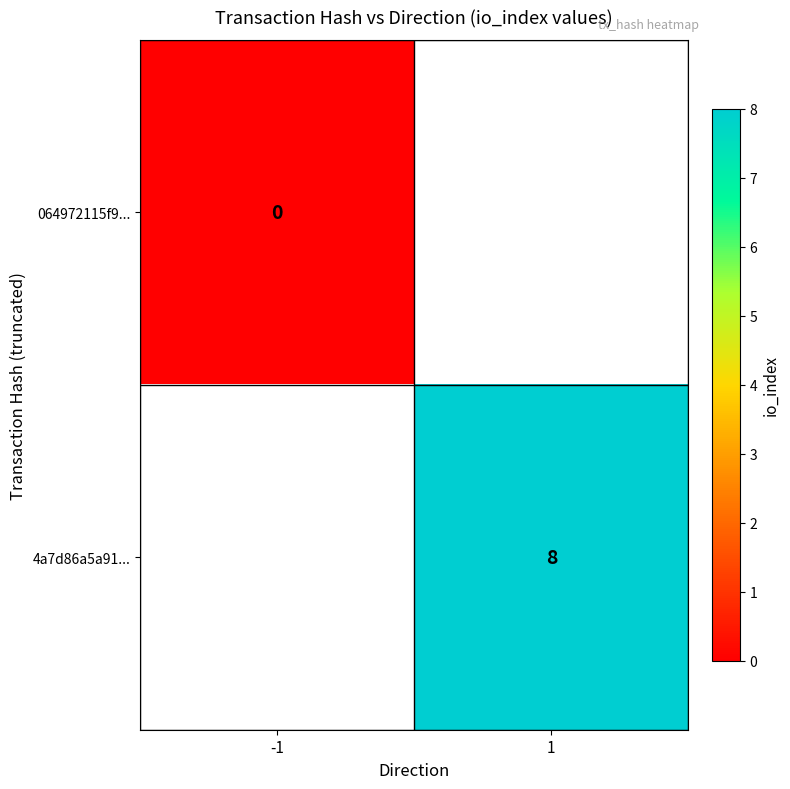

Is it true that 4a7d86a5a91... equals 8 at 1?

True